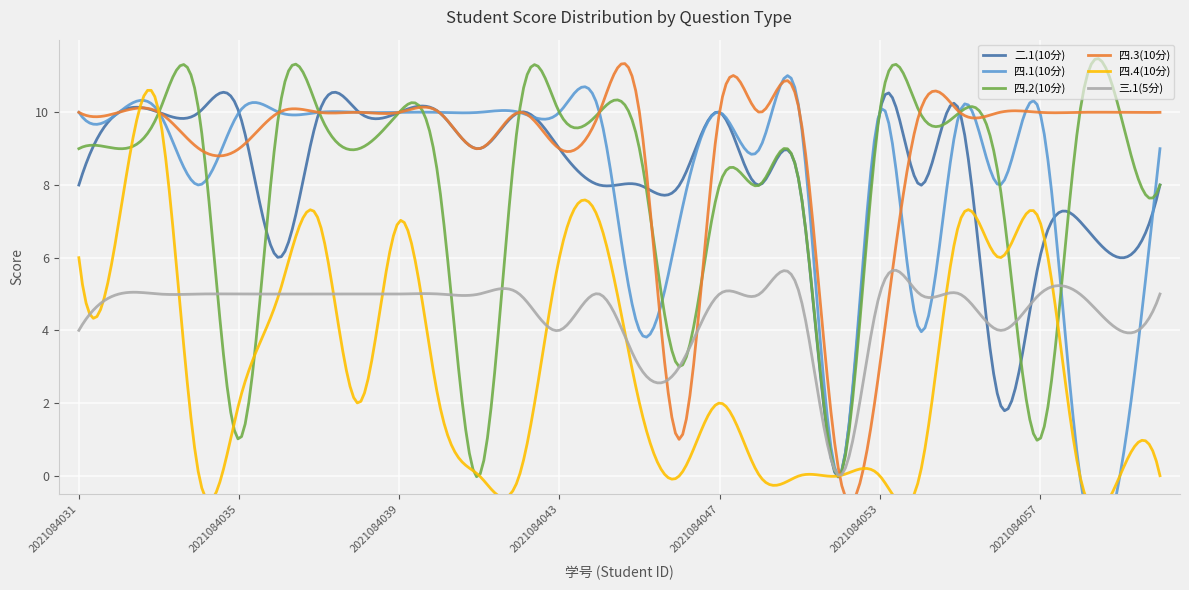

At which label is 四.3(10分) closest to 5?

2021084053